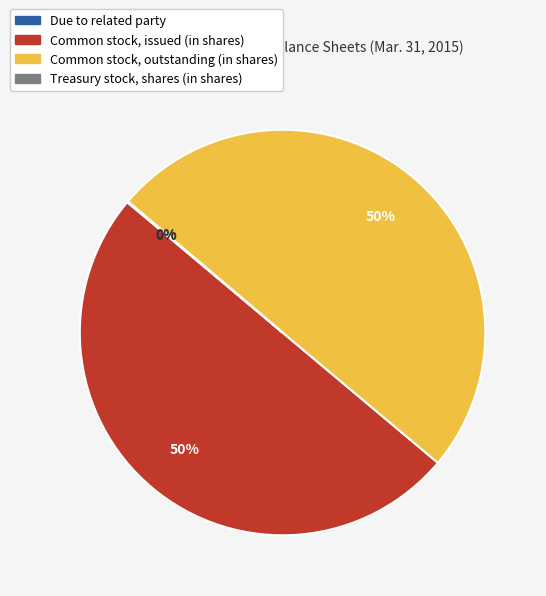

The Common stock, issued (in shares) slice represents 57% of the pie. True or false?

False